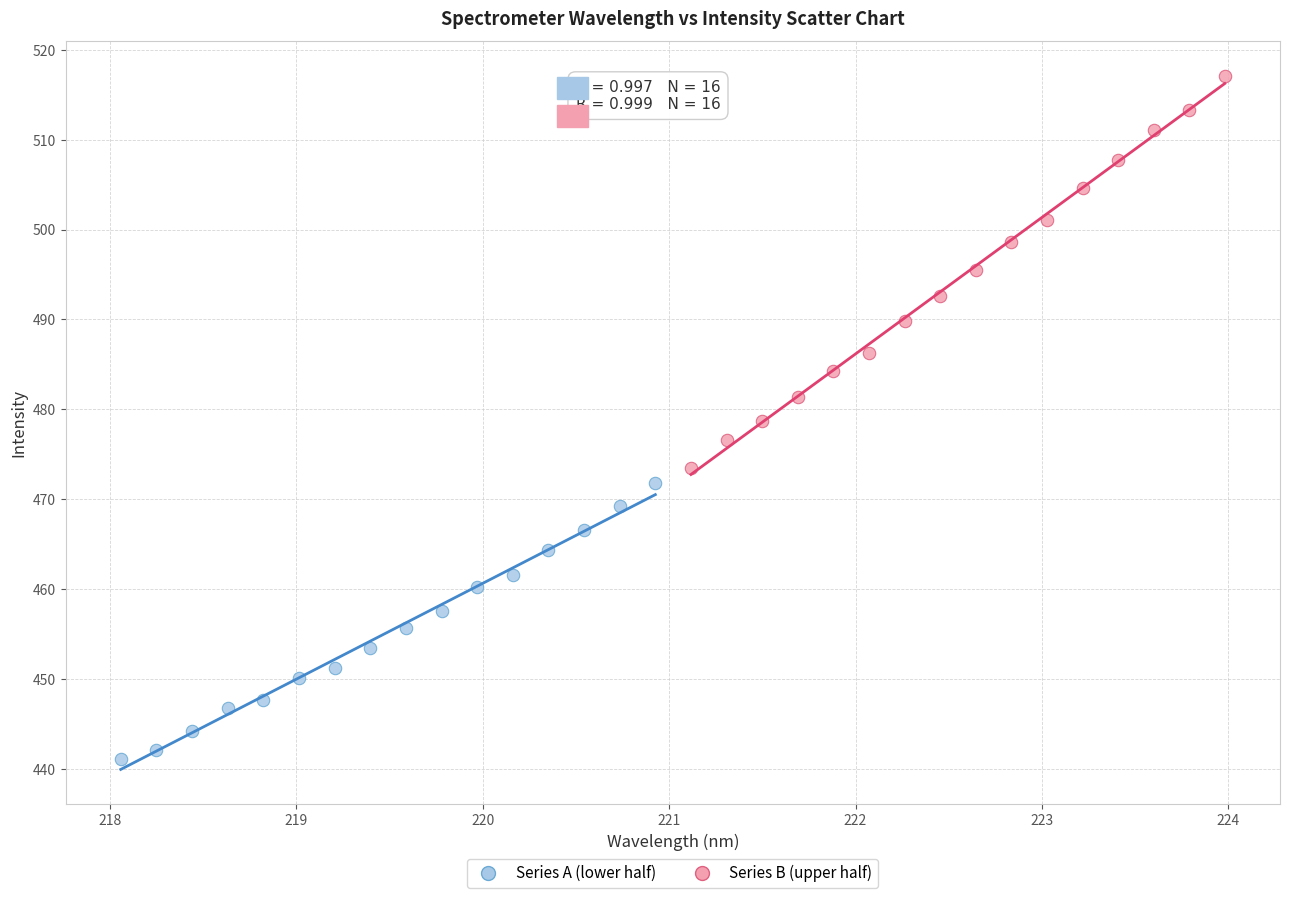

Which series contains the highest Y value?

Series B (upper half)